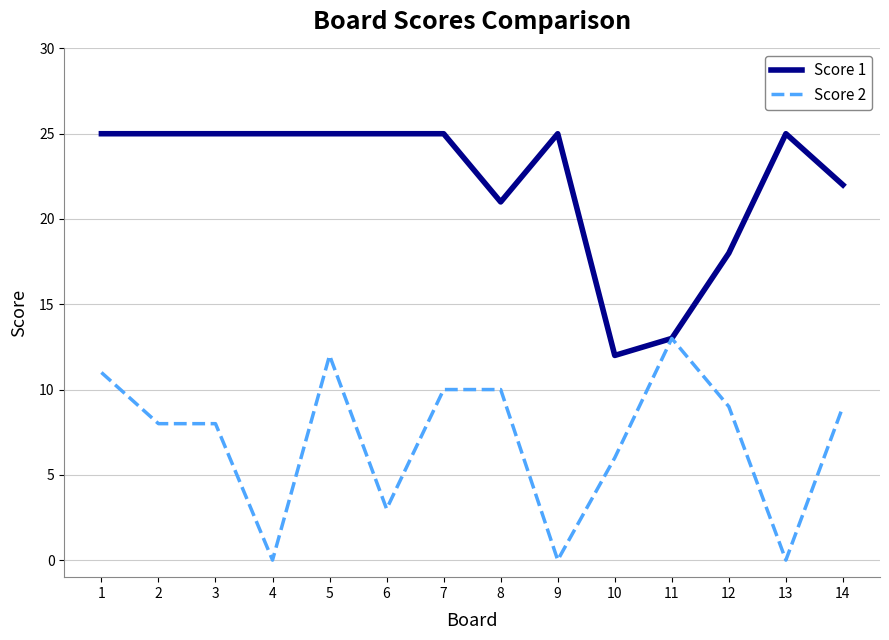

What is the total value across all series at 4?

25